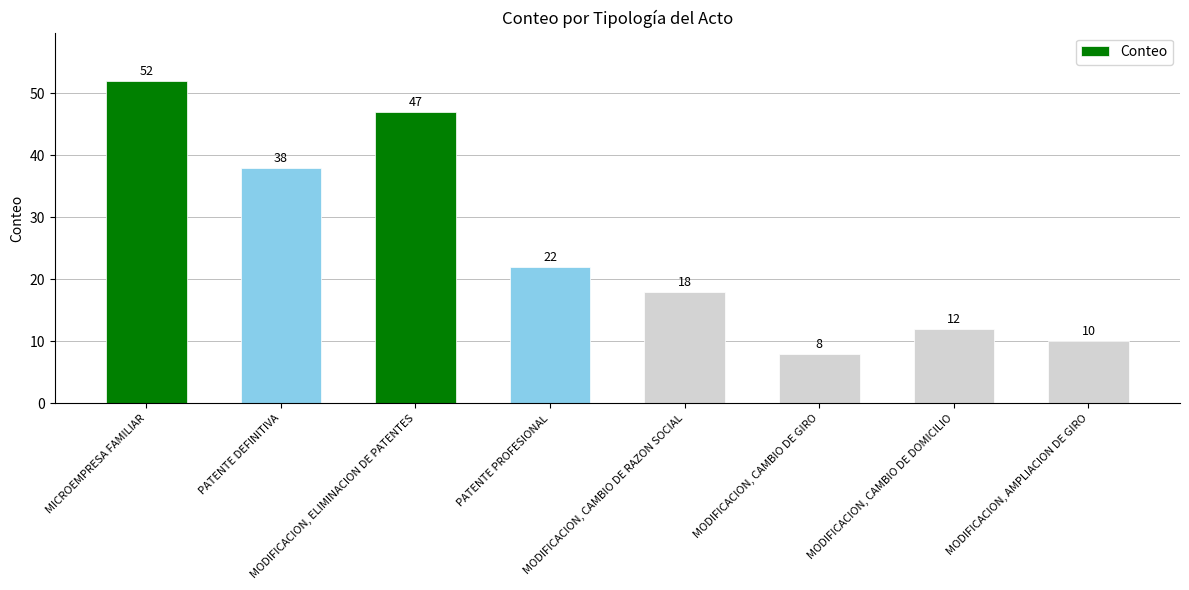

Reading left to right, extract all data points from this chart.

52	38	47	22	18	8	12	10